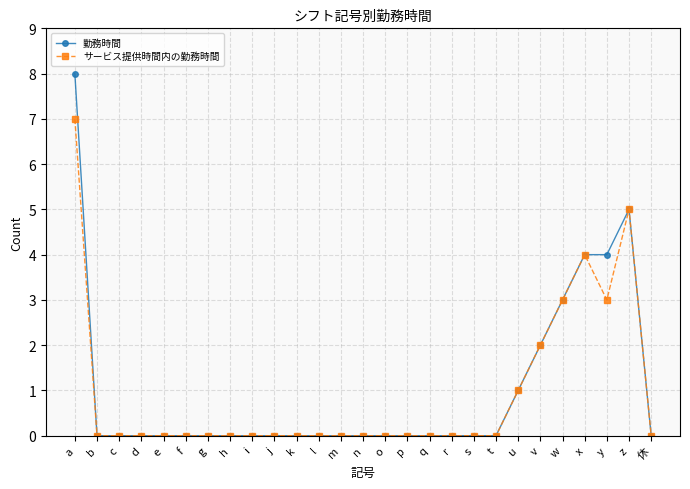

What is the sum of all サービス提供時間内の勤務時間 values?

25